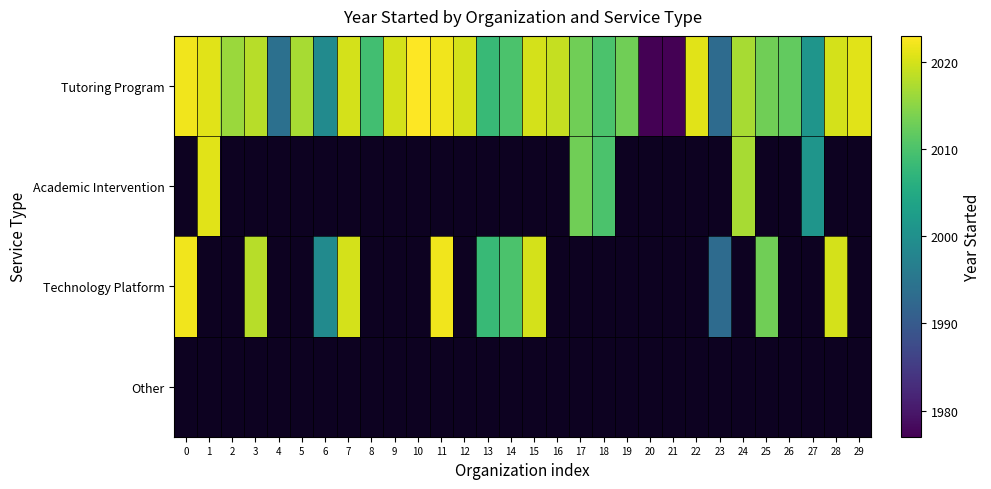

Which series has the widest spread of values?

Tutoring Program